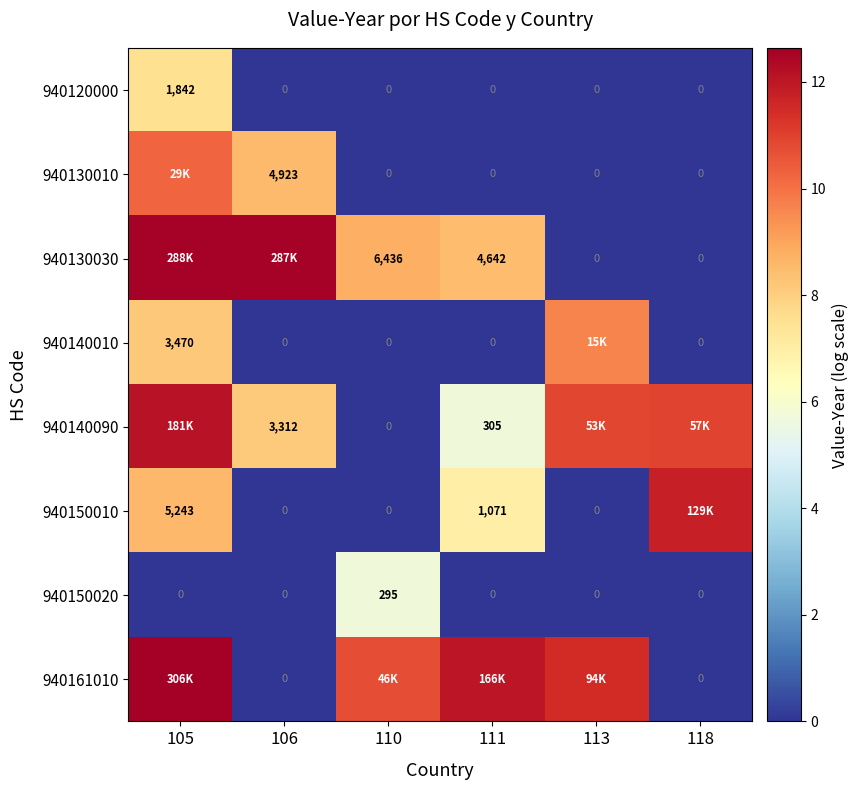

Between 105 and 106, which series saw the biggest shift?

940161010